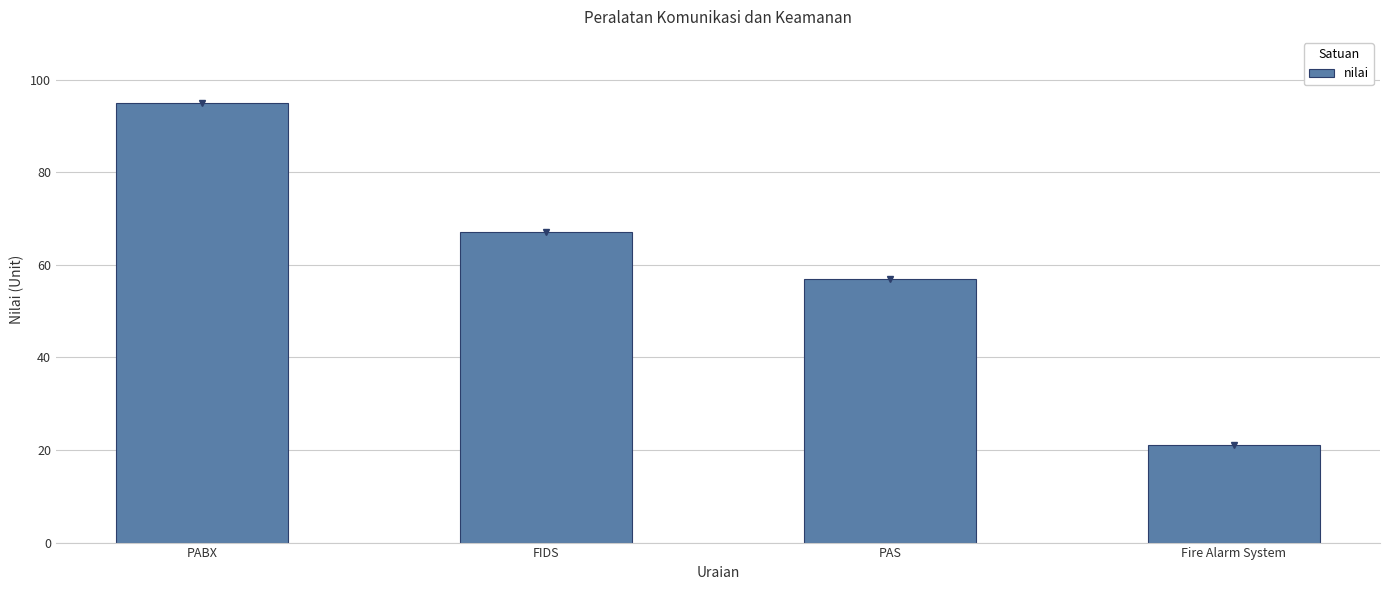

What is the sum of all values?

240